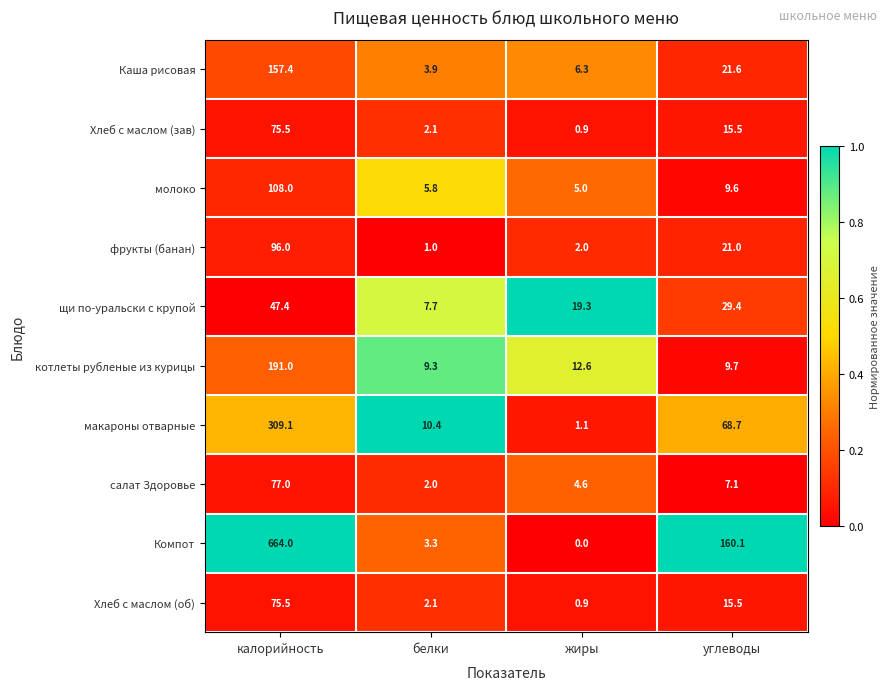

True or false: салат Здоровье has a value of 10.9 at углеводы.

False